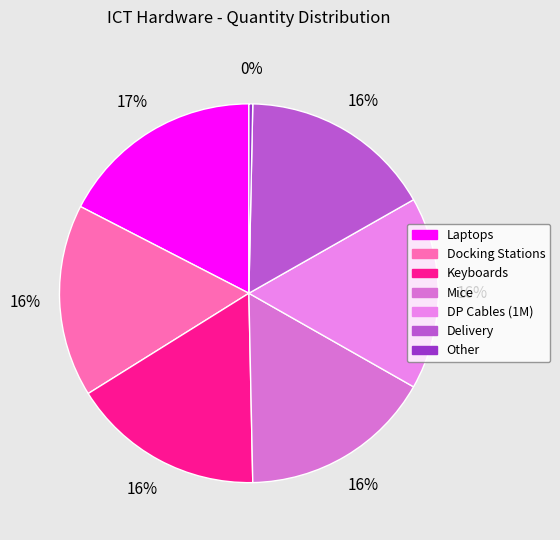

Count the number of slices in the pie.

7